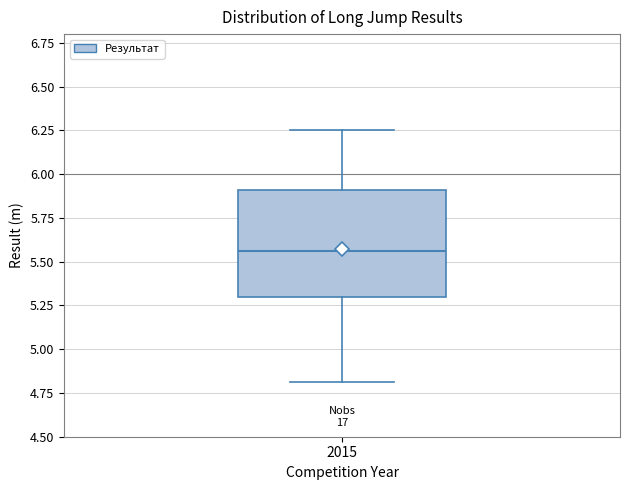

Where does the upper whisker of the box at x = 2015 end on the y-axis? The values are not printed on the chart, so give them approximately, as read against the axis.

6.25